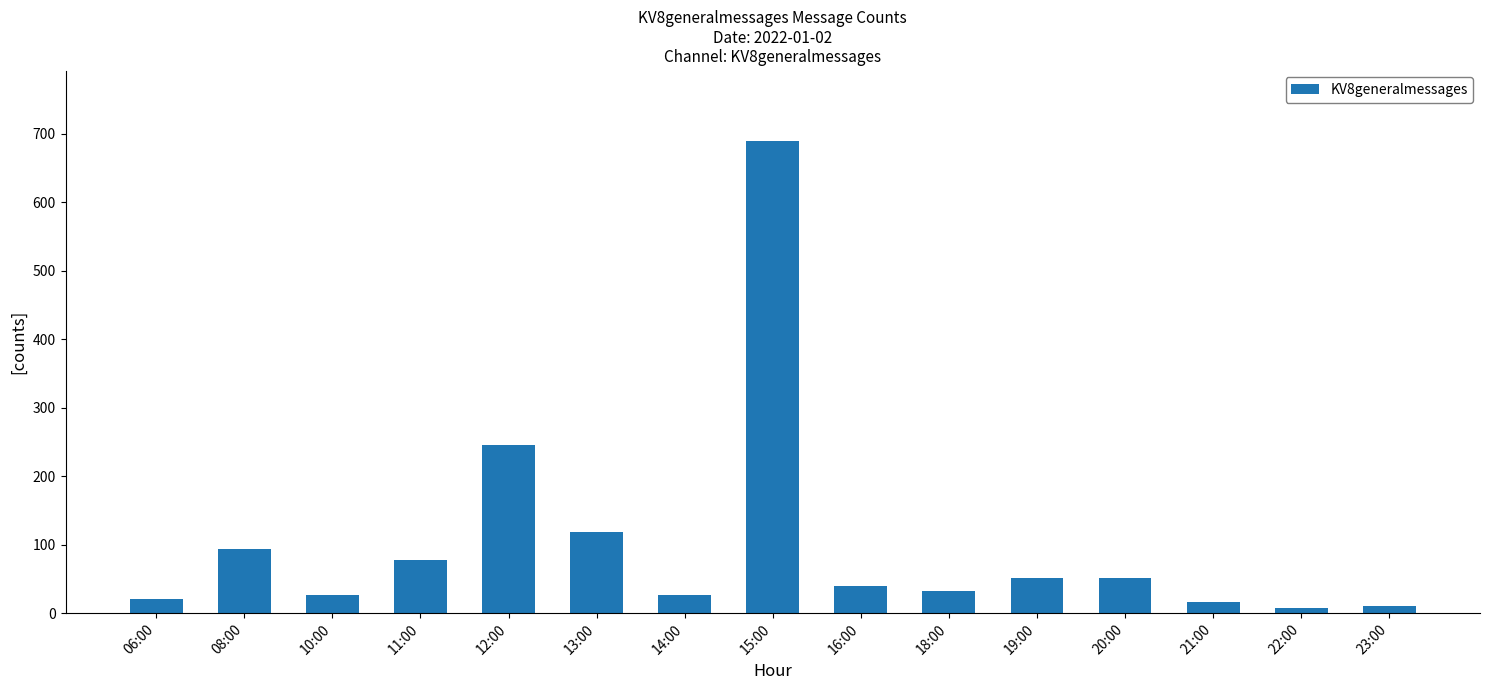

Are the bars grouped side by side (vs. stacked)?

No